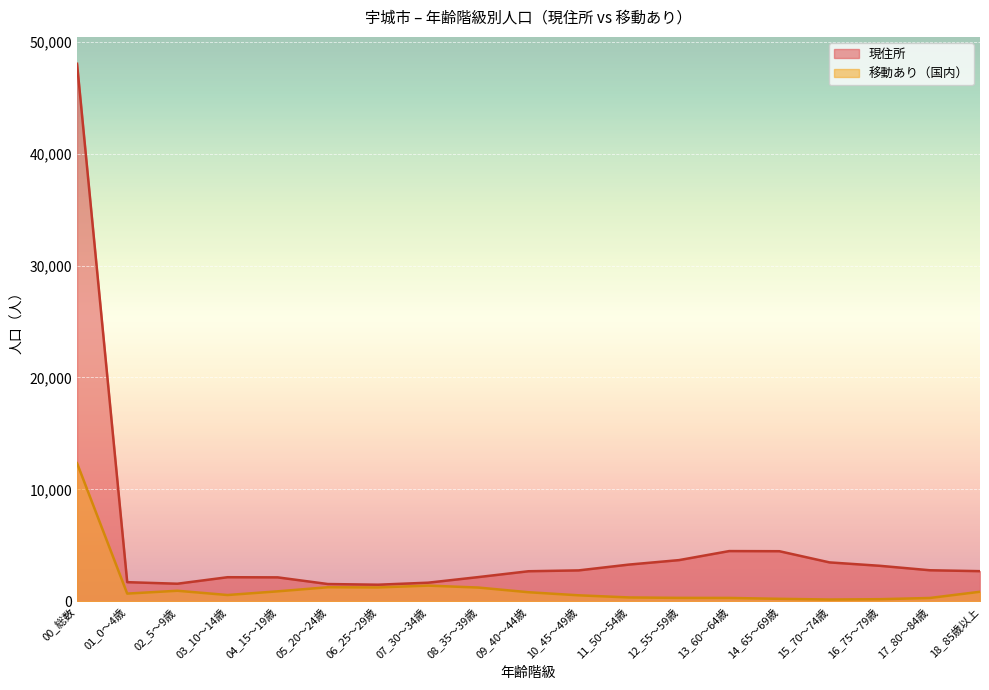

Rank the series at 00_総数 from lowest to highest value.

移動あり（国内）, 現住所